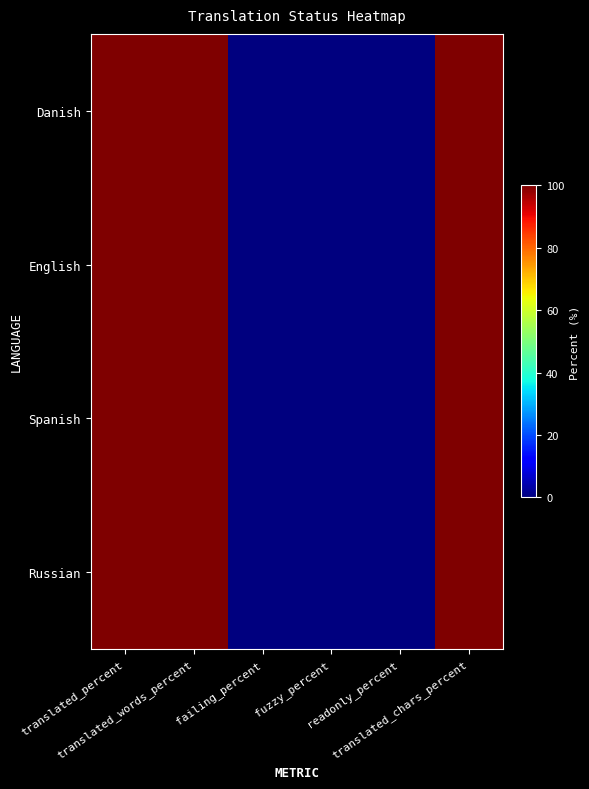

Reading left to right, extract all data points from this chart.

Danish: translated_percent=100	translated_words_percent=100	failing_percent=0	fuzzy_percent=0	readonly_percent=0	translated_chars_percent=100
English: translated_percent=100	translated_words_percent=100	failing_percent=0	fuzzy_percent=0	readonly_percent=0	translated_chars_percent=100
Spanish: translated_percent=100	translated_words_percent=100	failing_percent=0	fuzzy_percent=0	readonly_percent=0	translated_chars_percent=100
Russian: translated_percent=100	translated_words_percent=100	failing_percent=0	fuzzy_percent=0	readonly_percent=0	translated_chars_percent=100